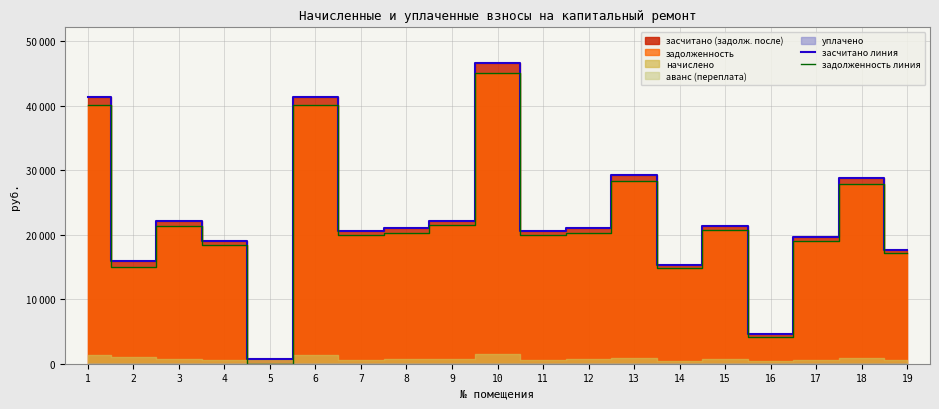

Is it true that засчитано линия equals 46527.8 at 10?

True